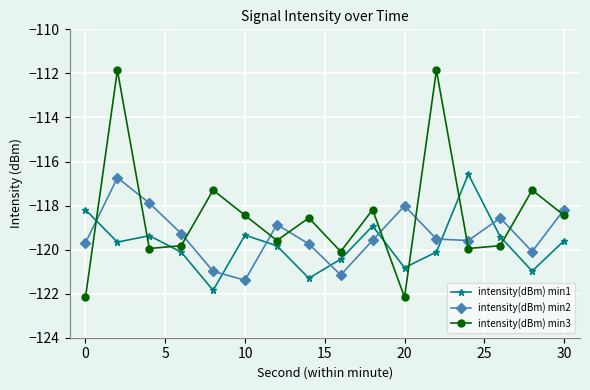

Rank the series by their average value, from lowest to highest.

intensity(dBm) min1, intensity(dBm) min2, intensity(dBm) min3